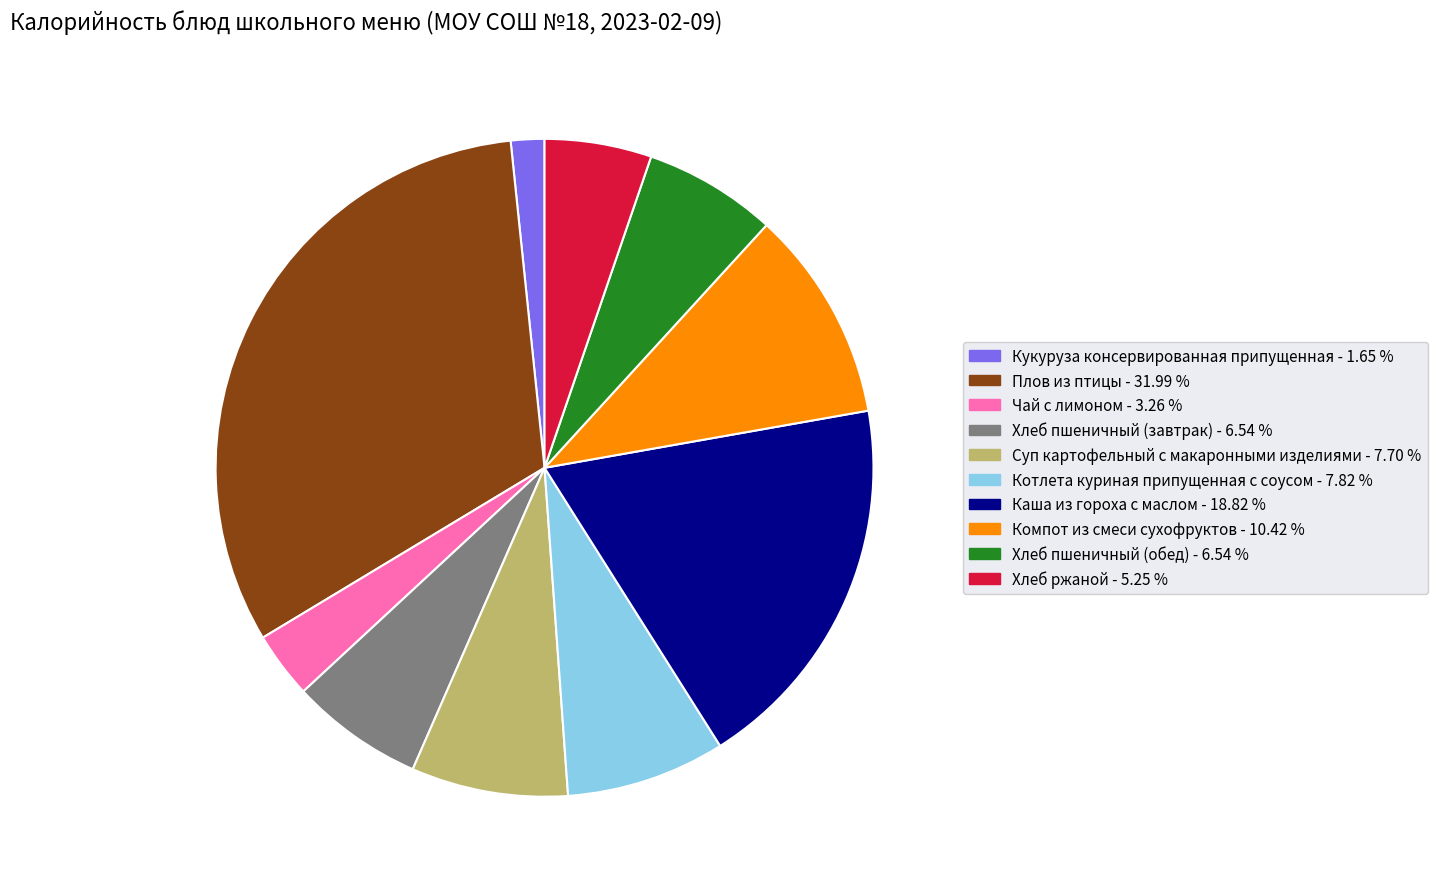

Is there a majority slice in this chart?

No